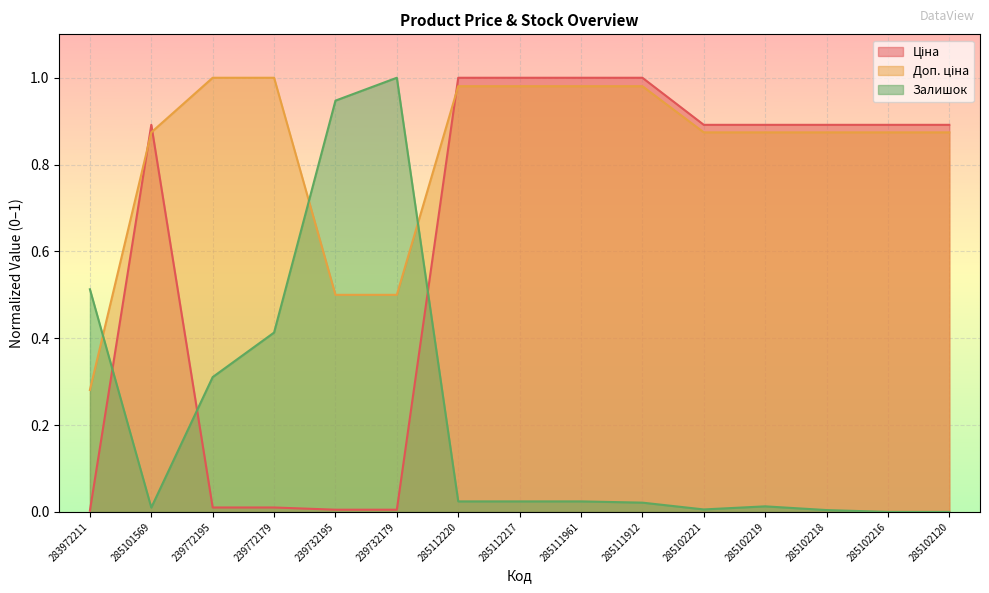

At how many categories does at least one series exceed 0?

15